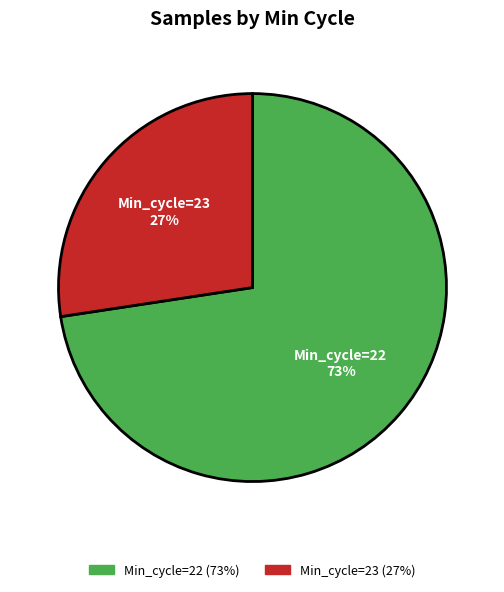

Do Min_cycle=23 and Min_cycle=22 together represent more than half of the pie?

Yes